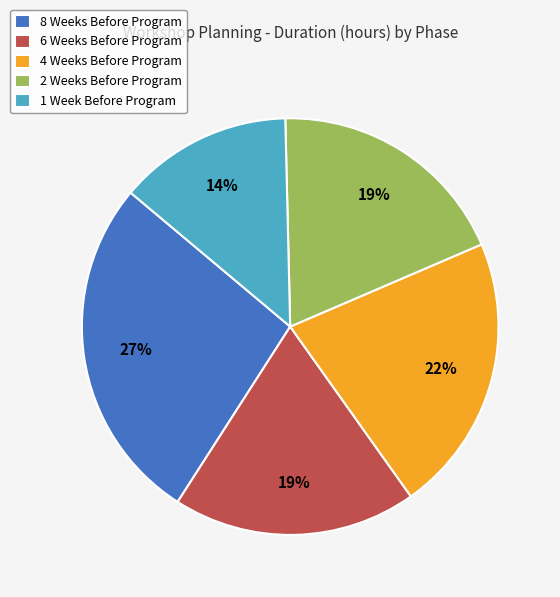

To the nearest percent, what is the average slice percentage?

20%